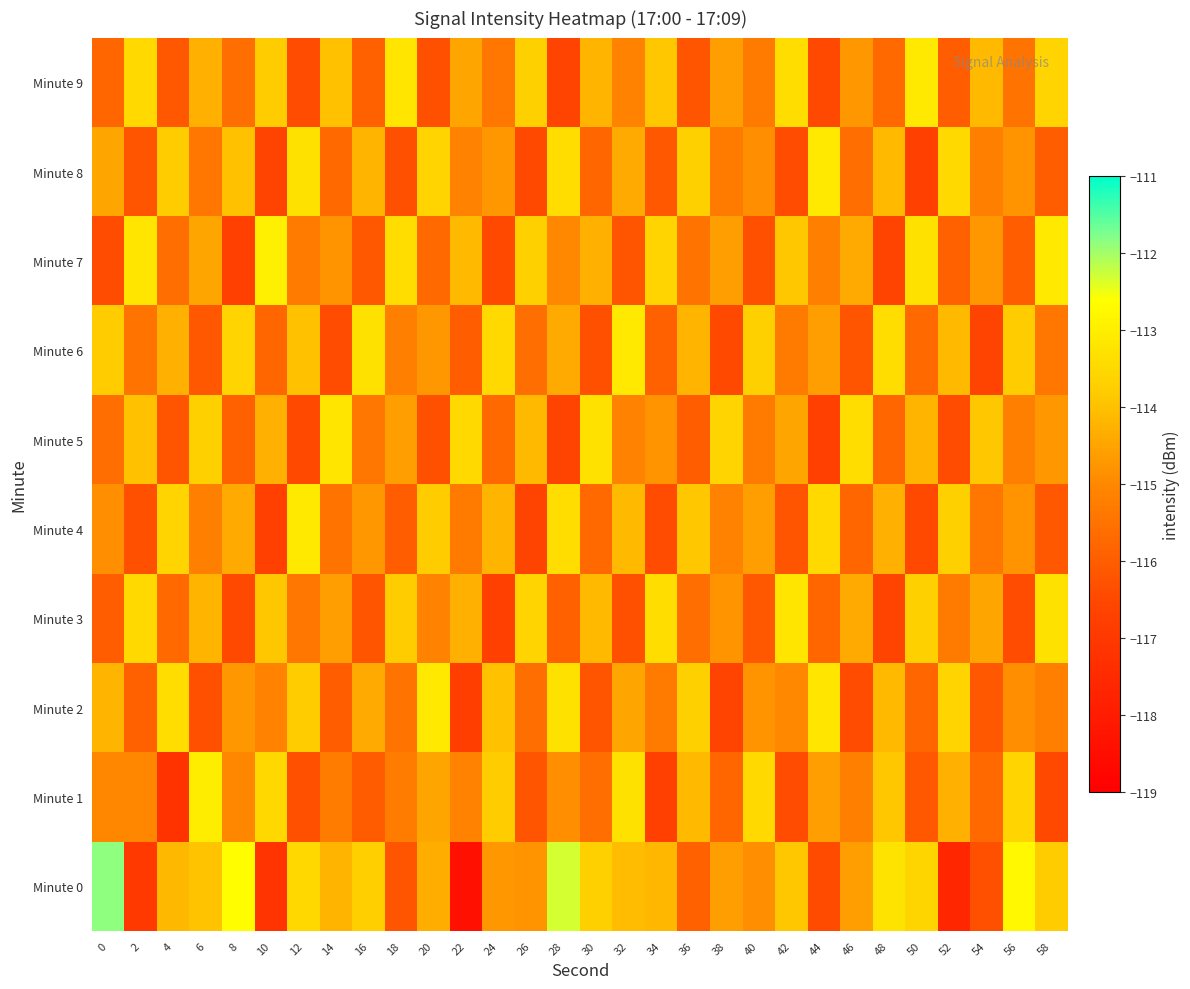

At which category does the chart reach its minimum across all series?

22